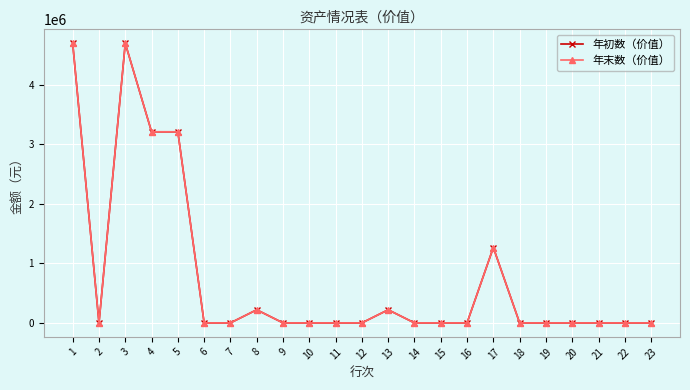

Reading left to right, transcribe all the data shown in this chart.

年初数（价值）: 4694502	0	4694502	3208706	3208706	0	0	220000	0	0	0	0	220000	0	0	0	1265796	0	0	0	0	0	0
年末数（价值）: 4694502	0	4694502	3208706	3208706	0	0	220000	0	0	0	0	220000	0	0	0	1265796	0	0	0	0	0	0